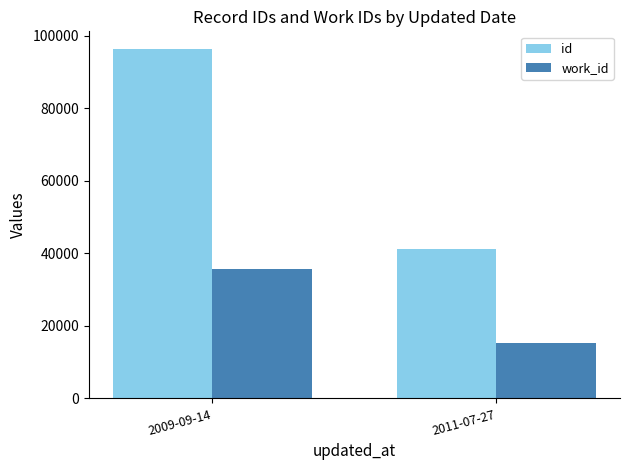

What is the total value across all series at 2009-09-14?

132072